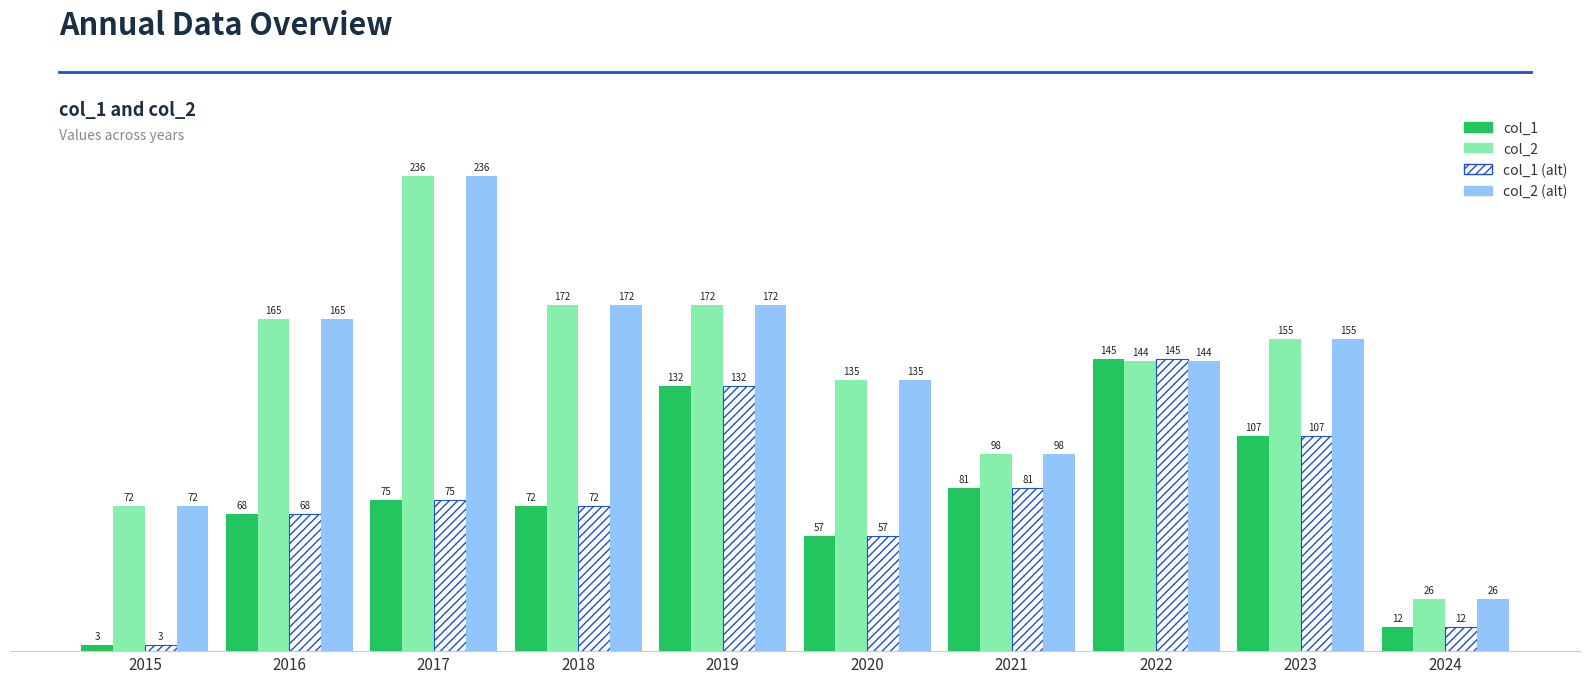

What is the difference between the maximum and minimum values in the col_1 (alt) series?

142